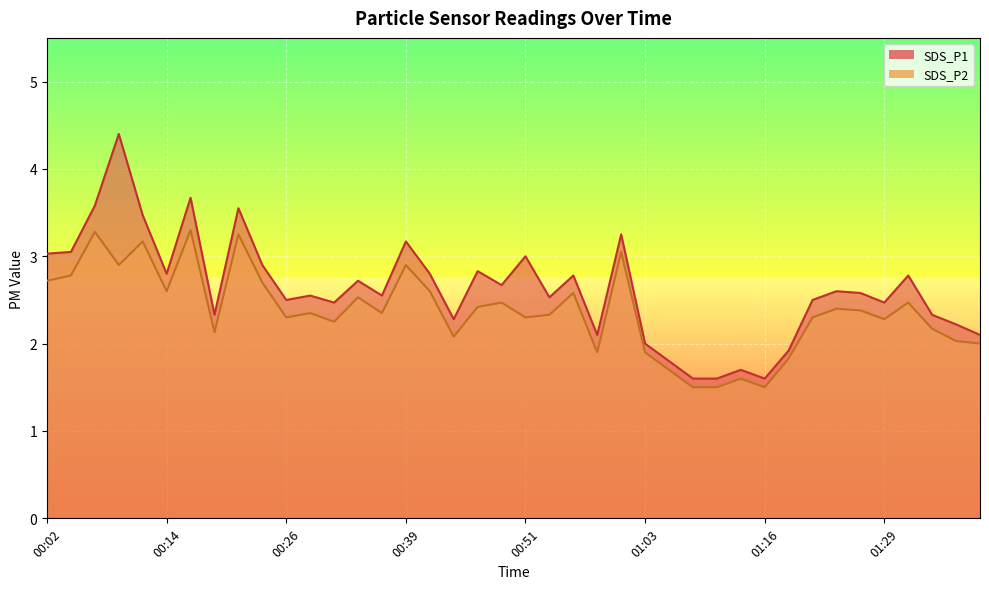

What position from the left is 01:35?

38